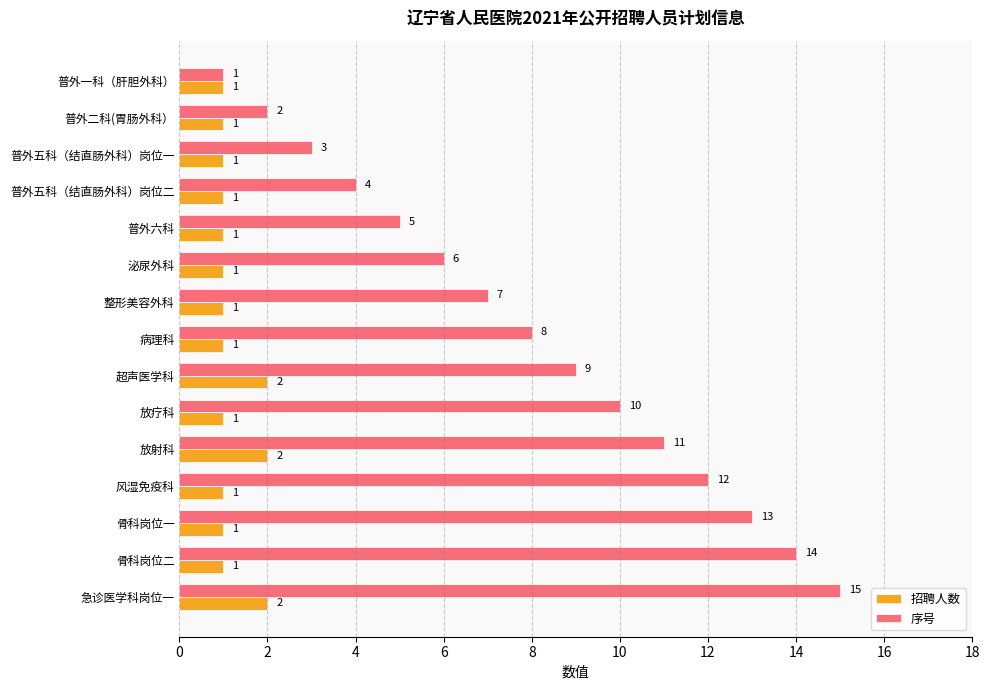

At which label is 序号 closest to 8?

病理科